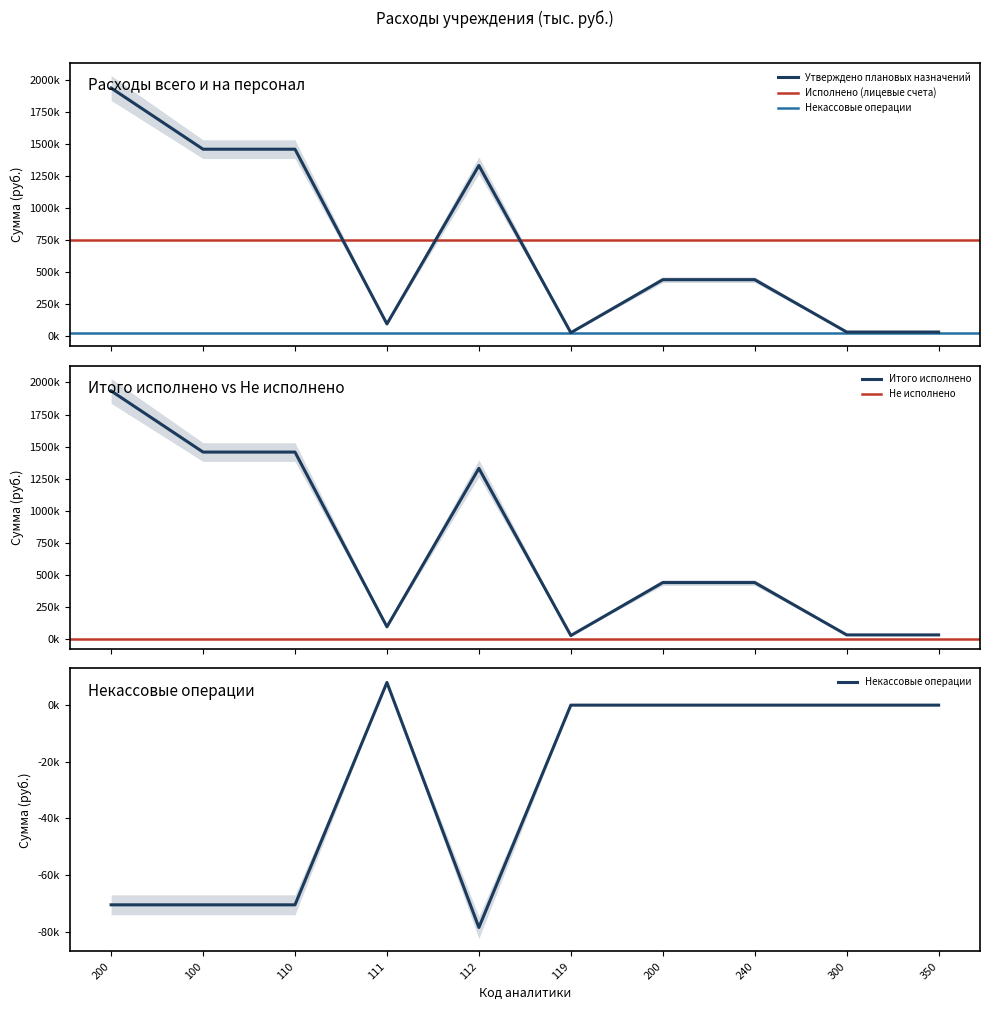

What is the greatest value displayed?

1934697.4